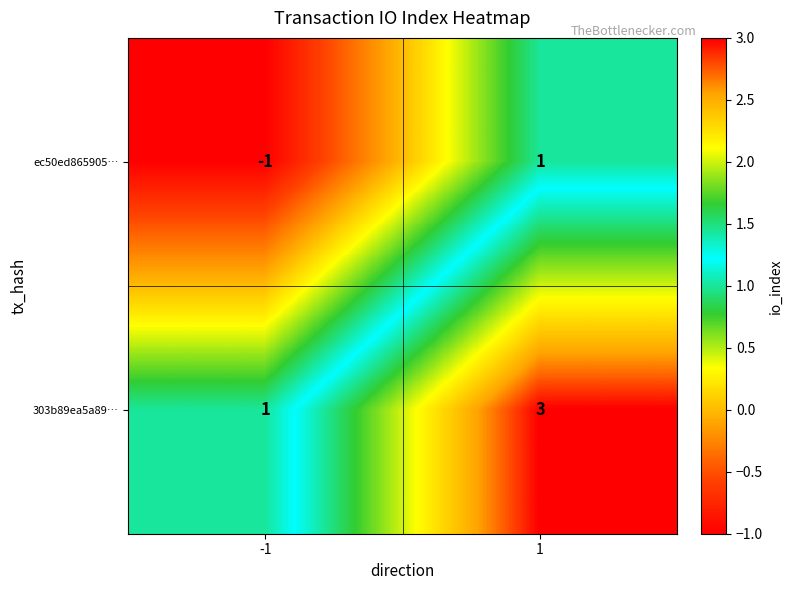

Is the value of ec50ed865905… at -1 greater than the value of 303b89ea5a89… at -1?

No